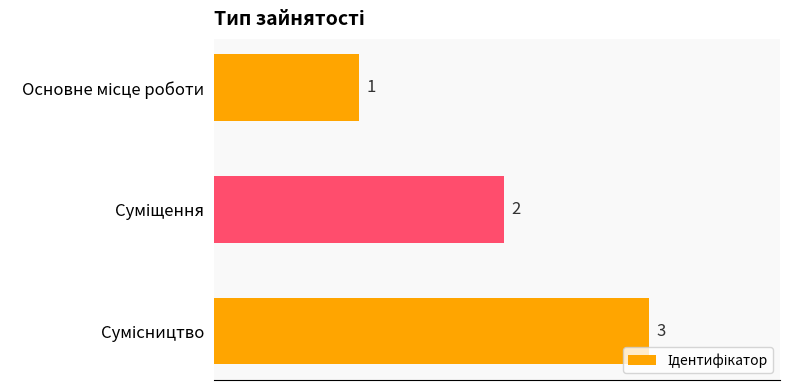

What is the smallest value displayed?

1